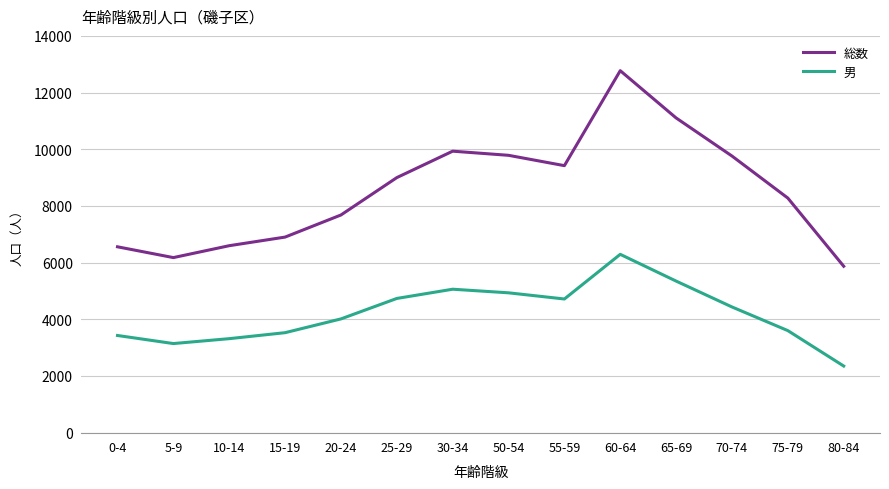

How many lines are shown in the chart?

2